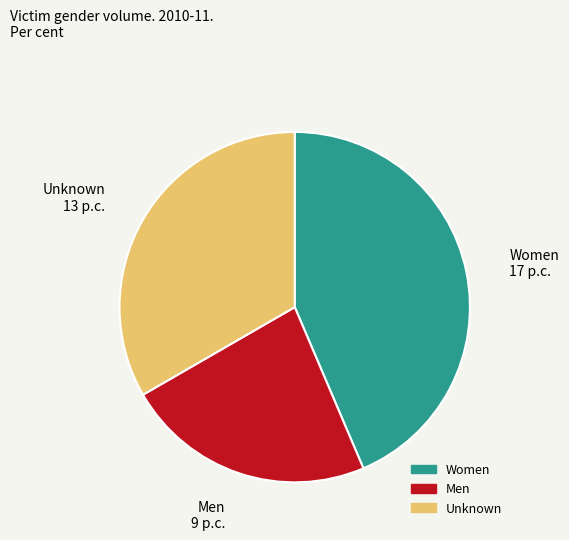

Approximately how many times larger is the value at Unknown compared to Men?

1.4